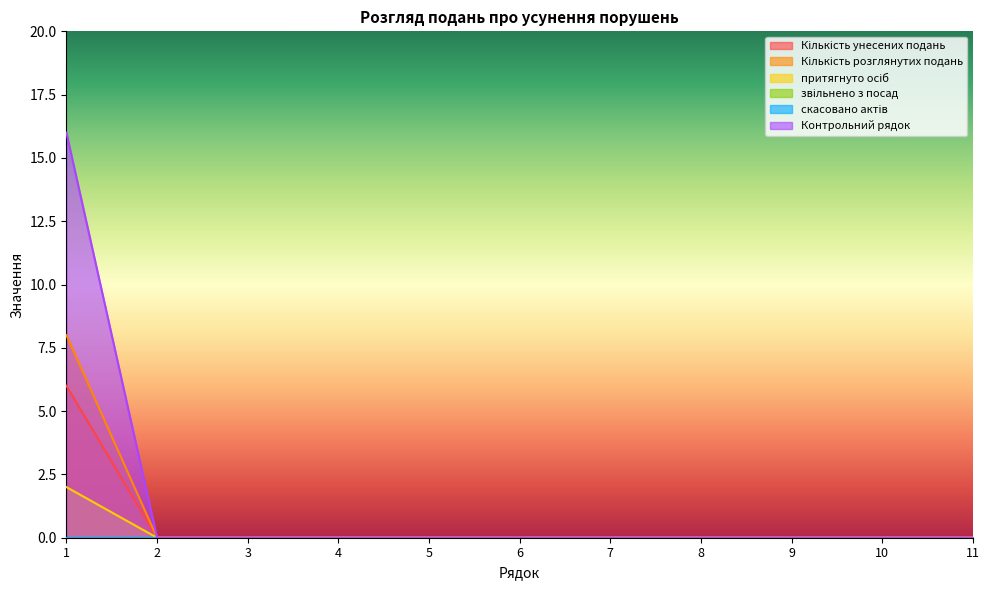

At how many categories does at least one series exceed 7?

1